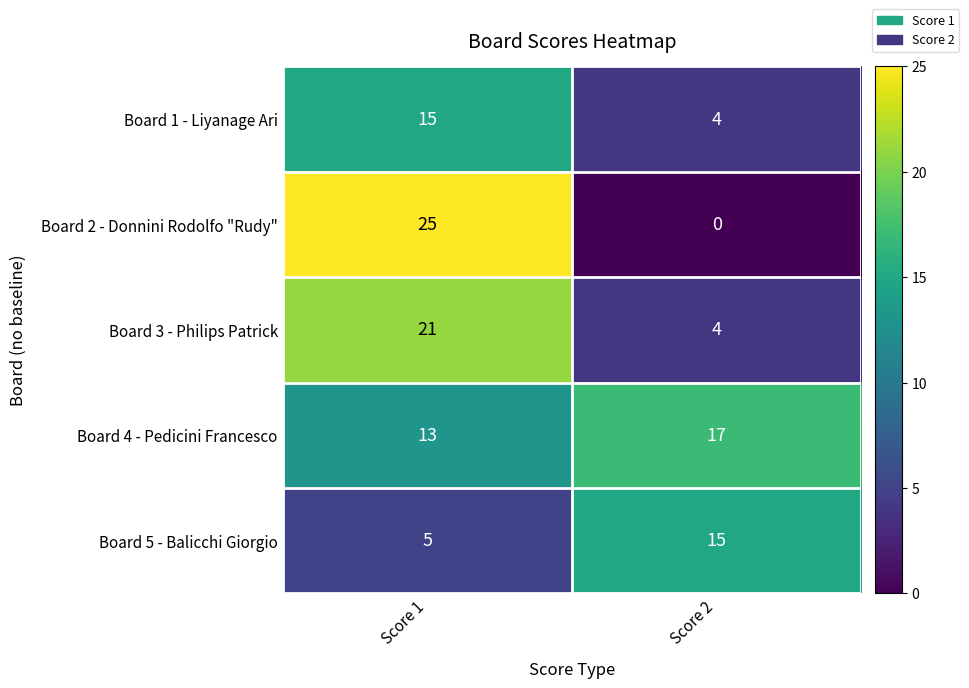

What is the difference between the maximum and minimum values in the Board 3 - Philips Patrick series?

17